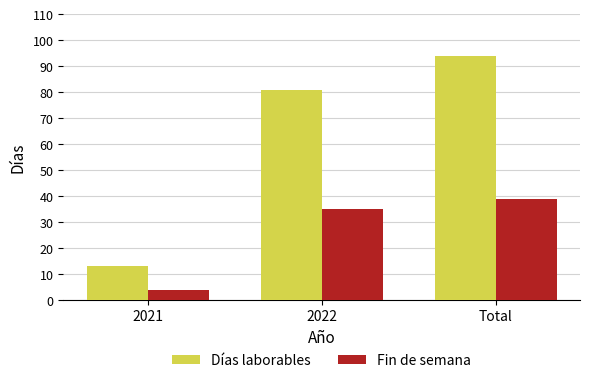

How many bars are there in each group?

2